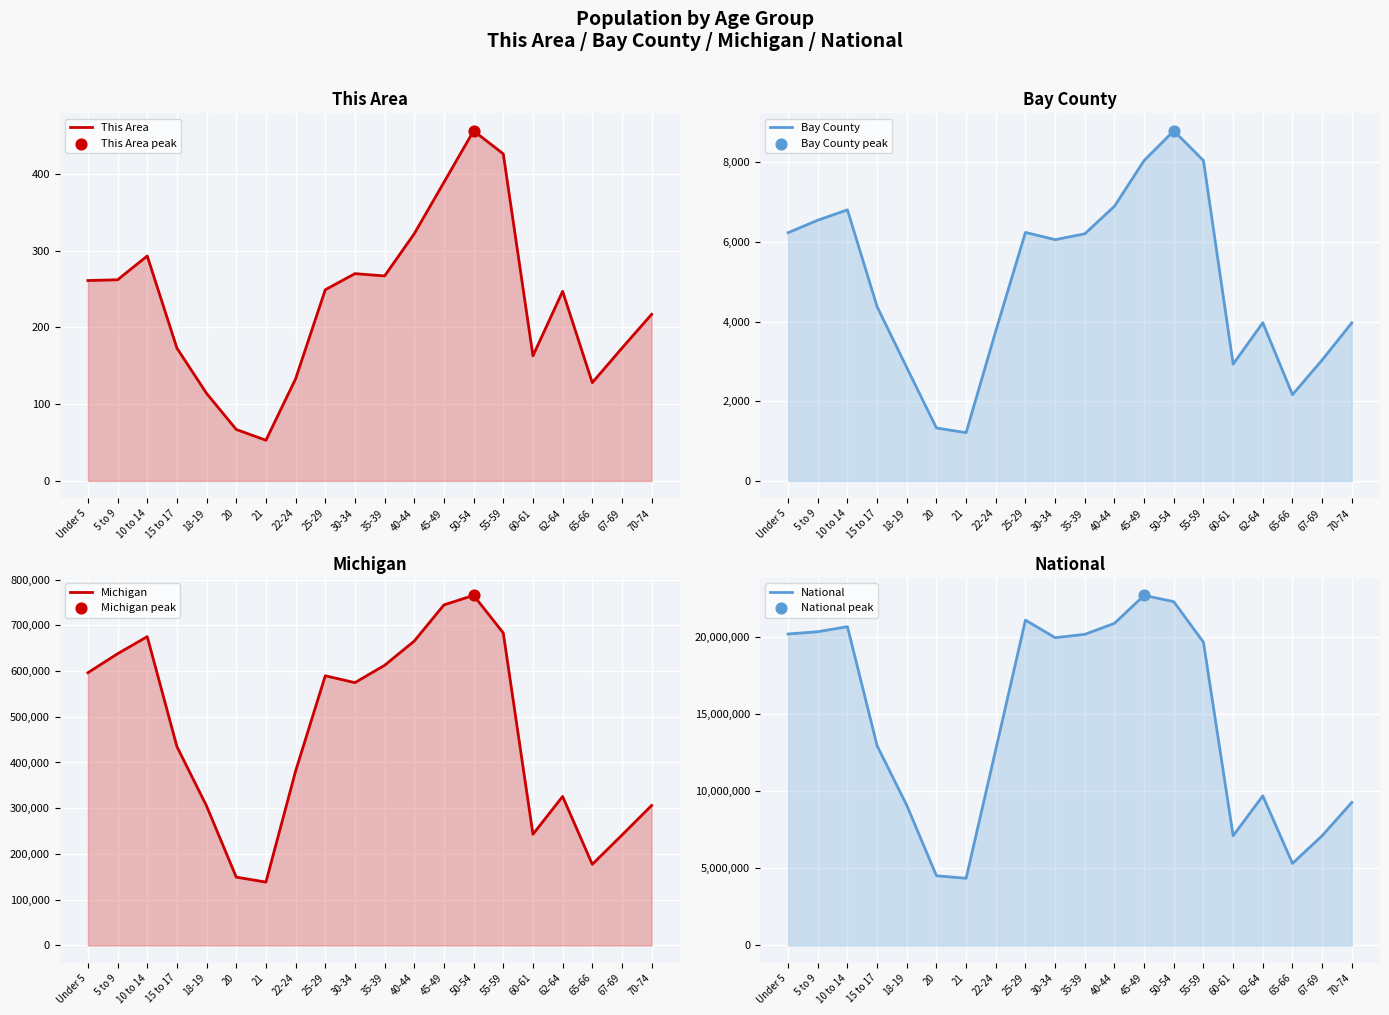

What is the total value across all series at 67-69?

7359882